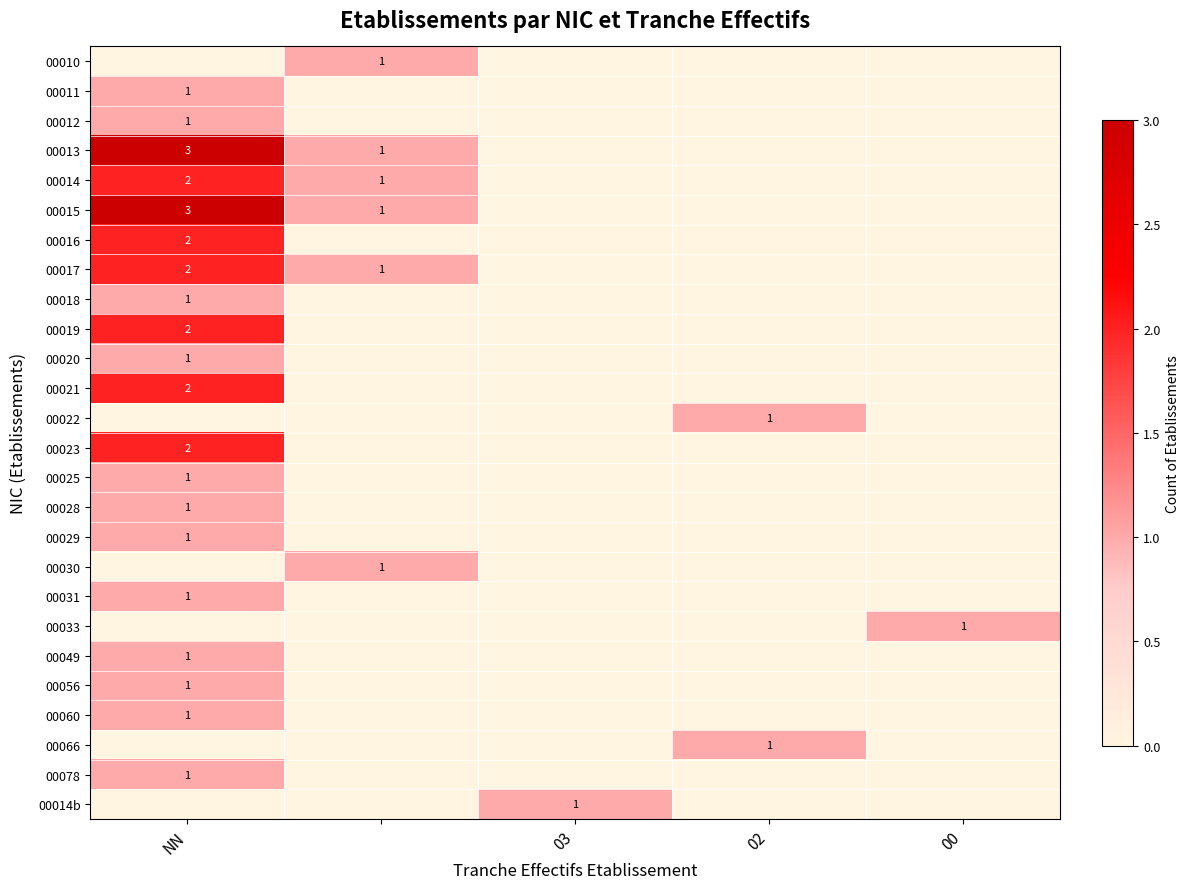

Is the value of 00014b at 00 greater than the value of 00066 at 00?

No